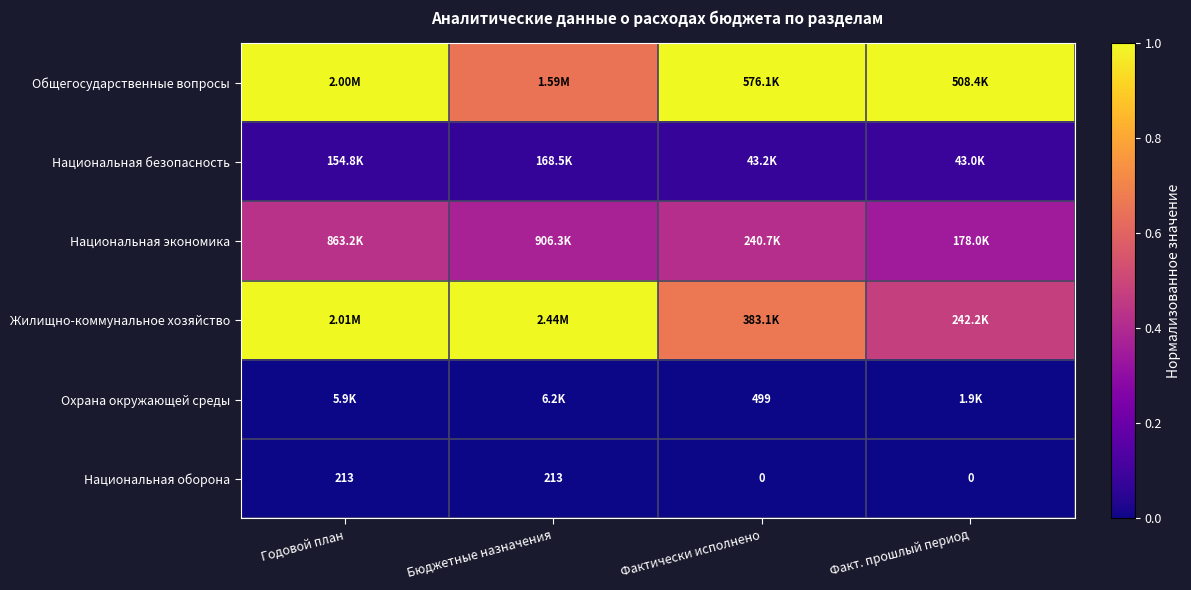

Is the value of Охрана окружающей среды at Фактически исполнено greater than the value of Национальная оборона at Бюджетные назначения?

Yes